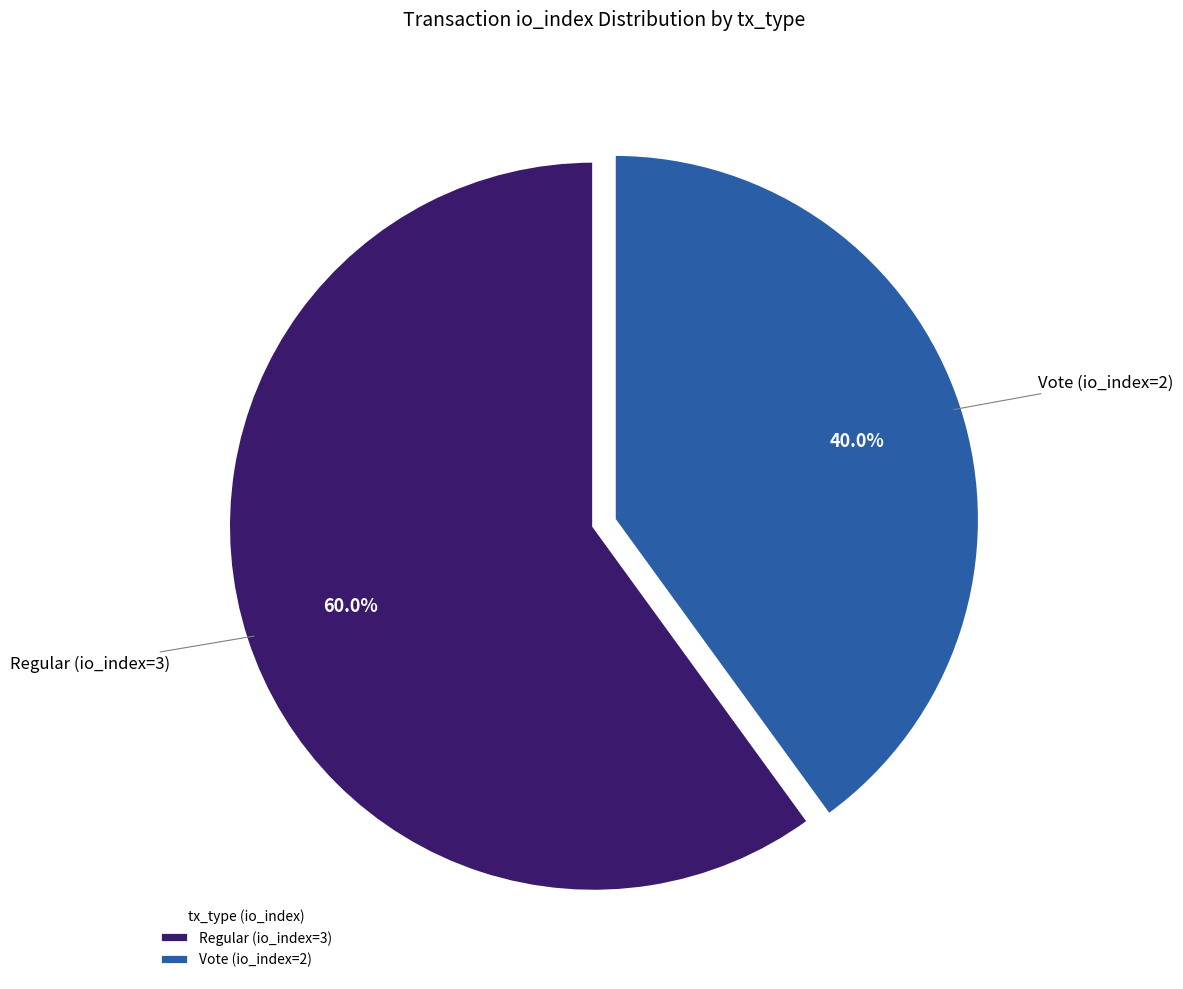

To the nearest percent, what is the combined percentage of Vote (io_index=2) and Regular (io_index=3)?

100%